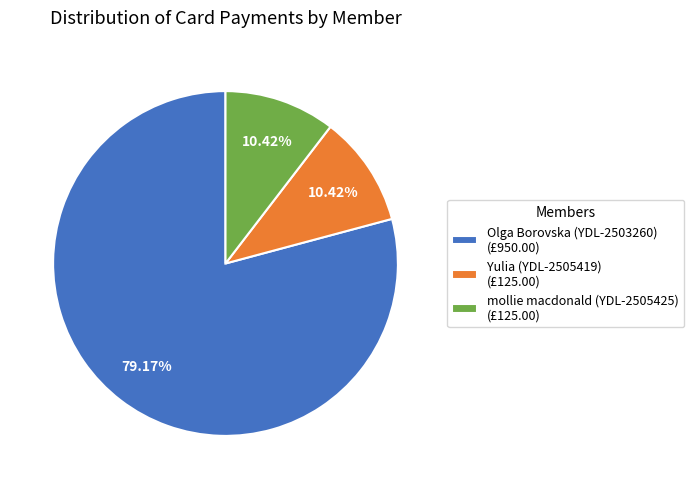

The Olga Borovska (YDL-2503260) slice represents 86% of the pie. True or false?

False